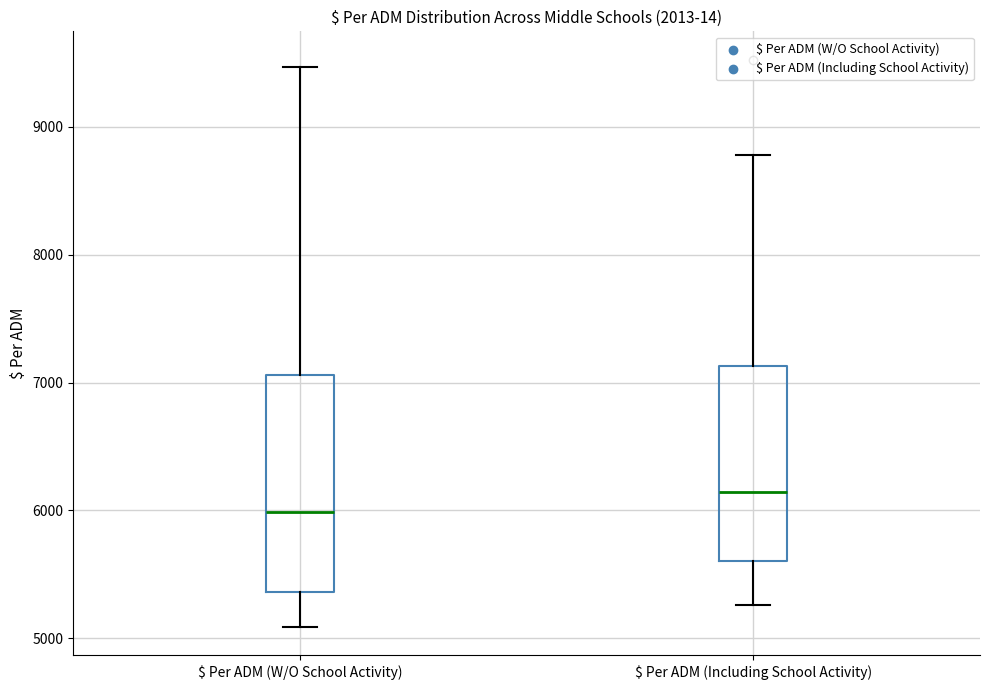

Which box's median line is the lowest?

$ Per ADM (W/O School Activity)